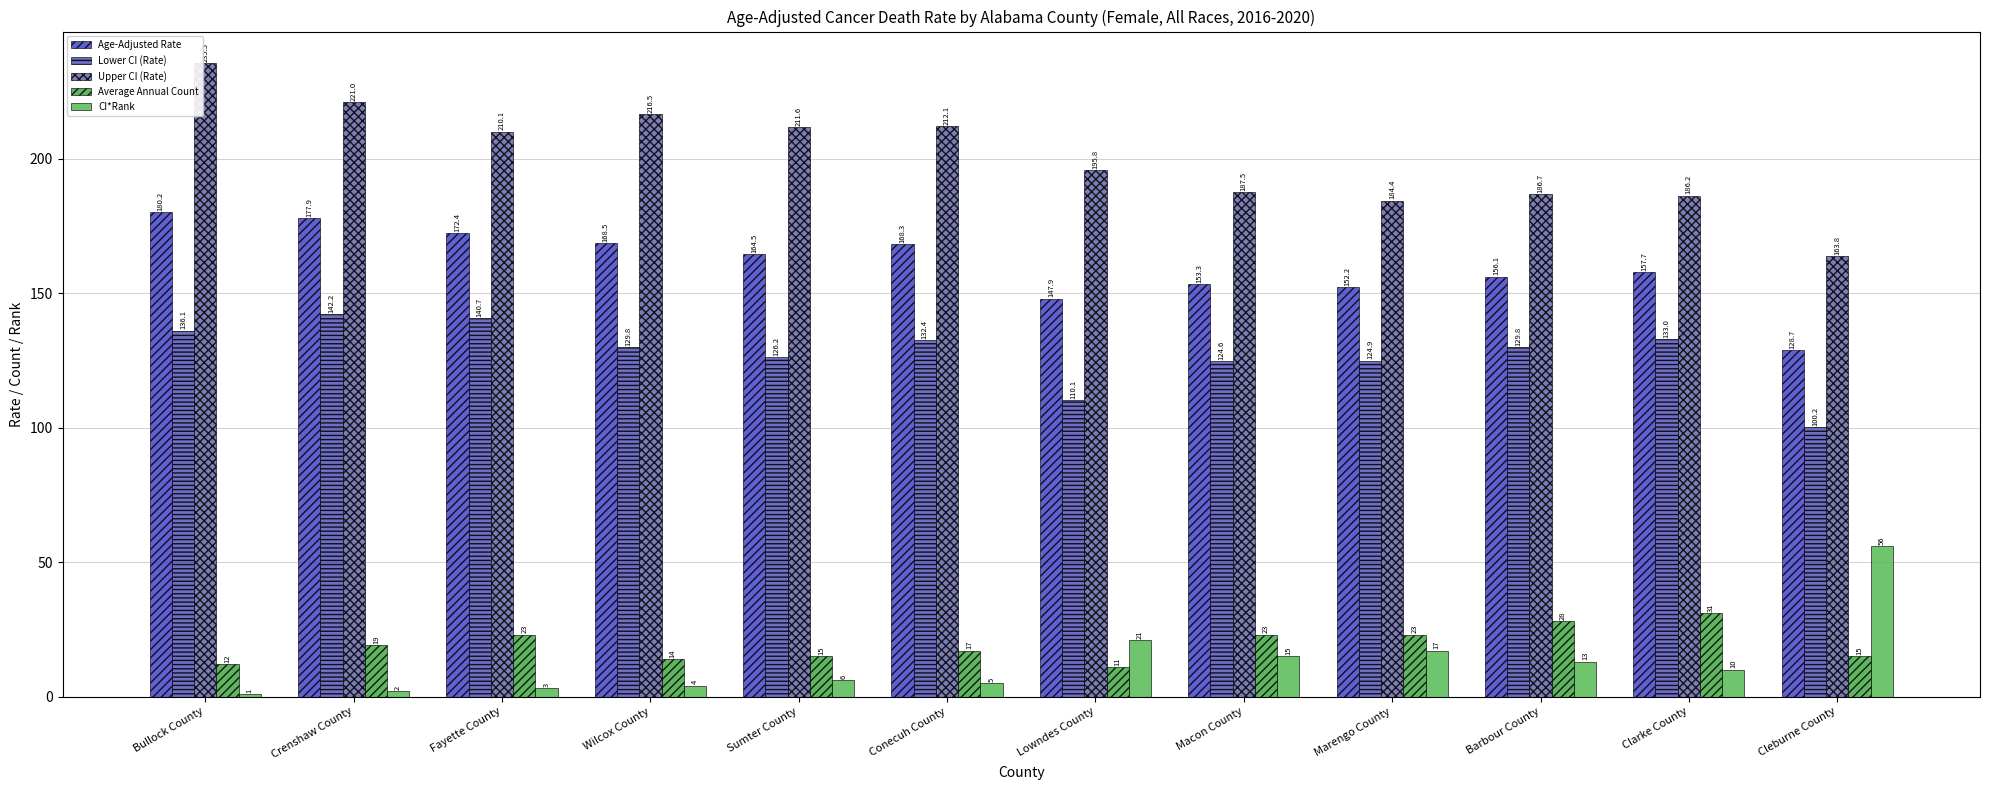

Reading left to right, extract all data points from this chart.

Age-Adjusted Rate: 180.2	177.9	172.4	168.5	164.5	168.3	147.9	153.3	152.2	156.1	157.7	128.7
Lower CI (Rate): 136.1	142.2	140.7	129.8	126.2	132.4	110.1	124.6	124.9	129.8	133.0	100.2
Upper CI (Rate): 235.5	221.0	210.1	216.5	211.6	212.1	195.8	187.5	184.4	186.7	186.2	163.8
Average Annual Count: 12.0	19.0	23.0	14.0	15.0	17.0	11.0	23.0	23.0	28.0	31.0	15.0
CI*Rank: 1.0	2.0	3.0	4.0	6.0	5.0	21.0	15.0	17.0	13.0	10.0	56.0